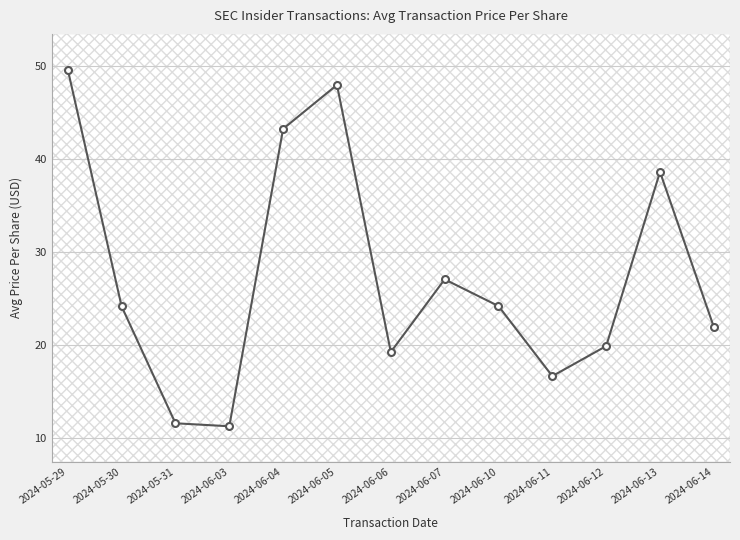

Where is the data nearest to the value 30?

2024-06-07